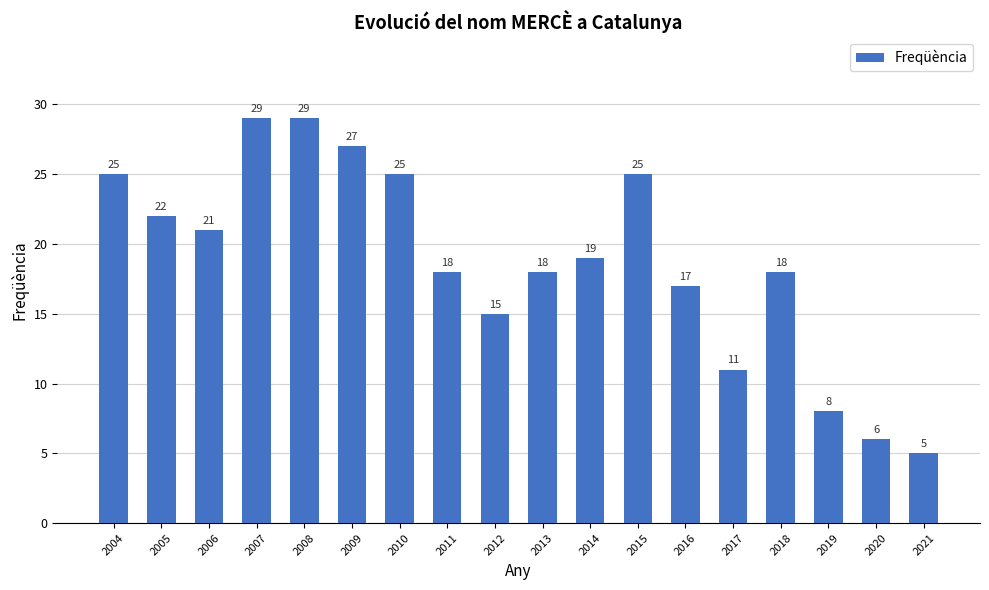

How many categories are shown in the chart?

18